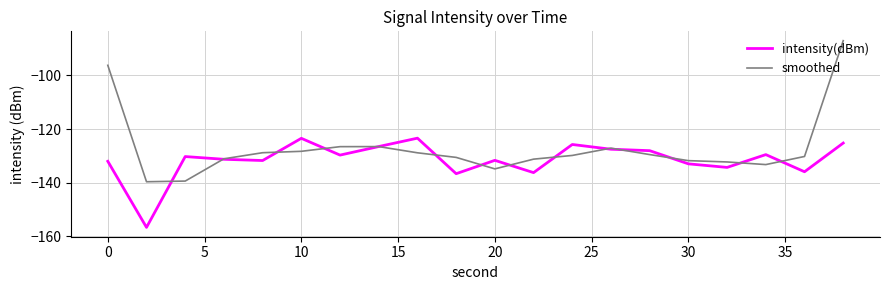

True or false: intensity(dBm) has more than 1 interior local peaks.

True